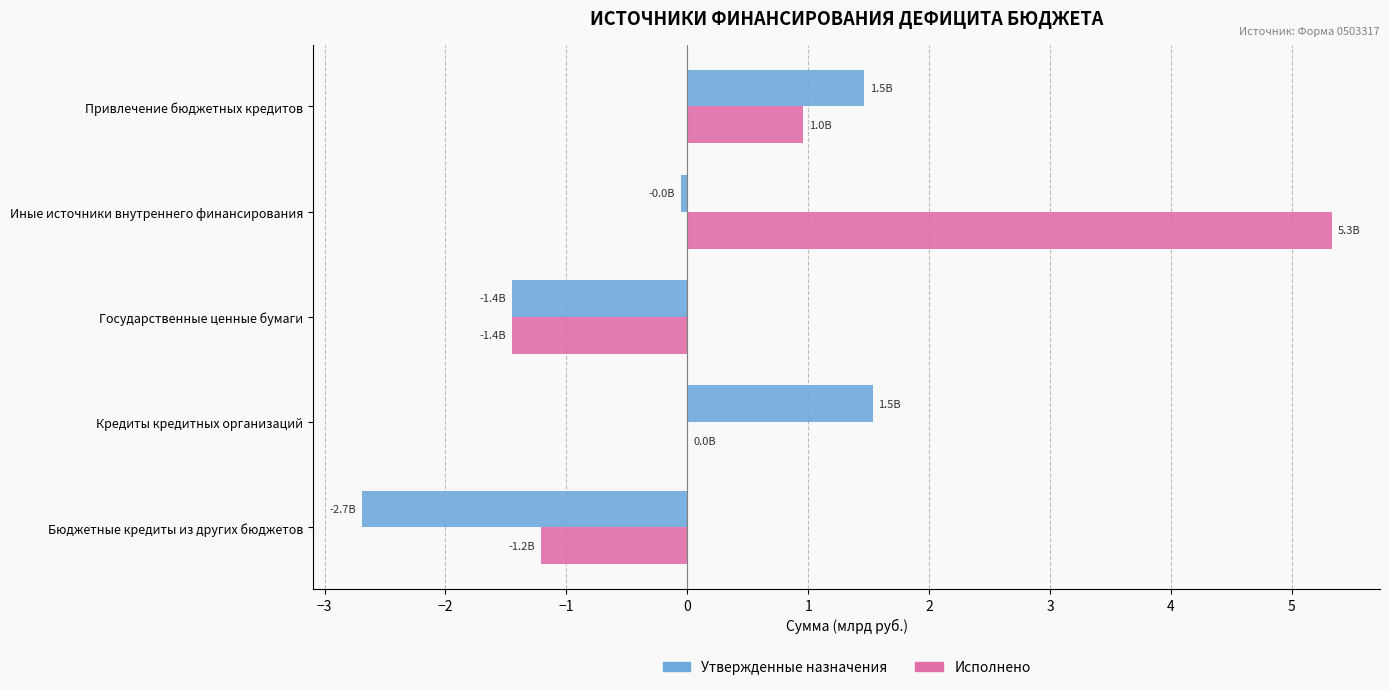

Between Бюджетные кредиты из других бюджетов and Кредиты кредитных организаций, which series saw the biggest shift?

Утвержденные назначения